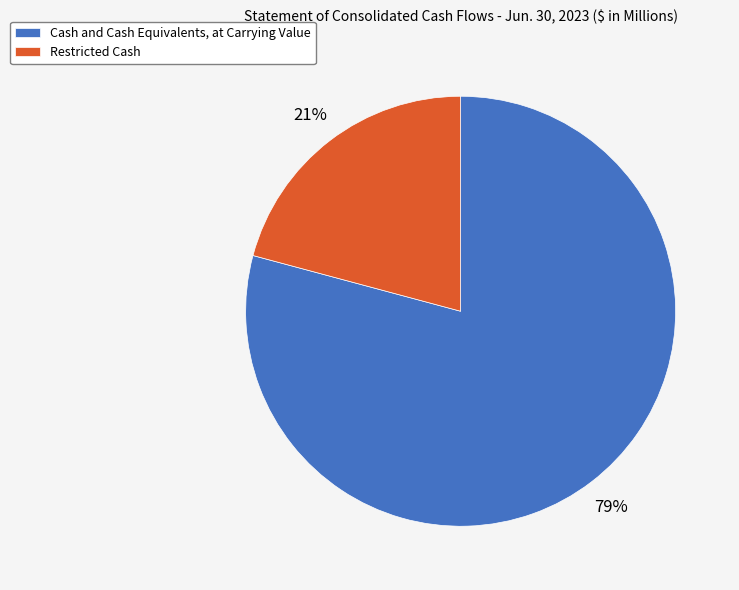

To the nearest percent, what portion does Restricted Cash represent?

21%